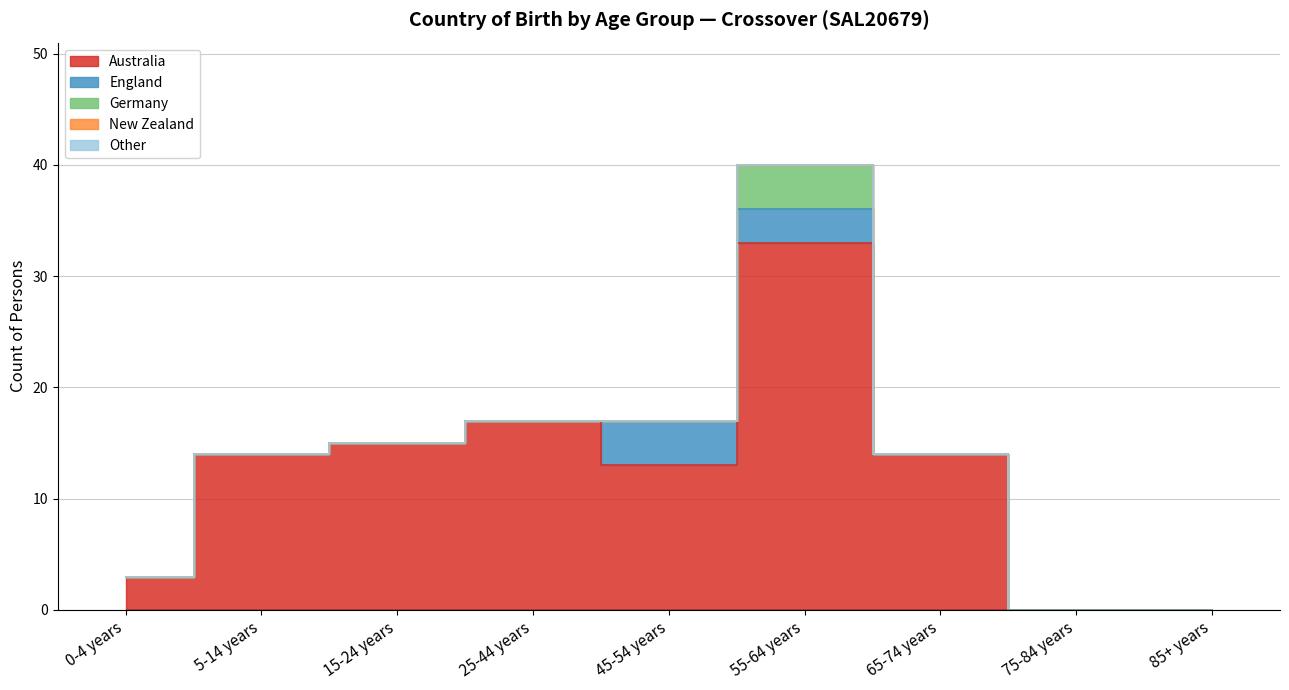

Which series has the widest spread of values?

Australia